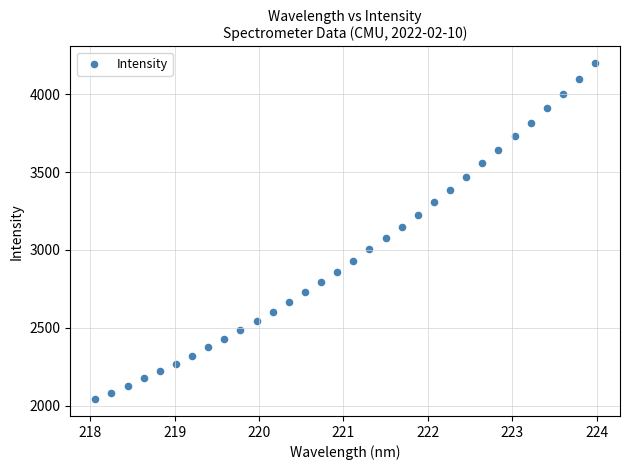

What is the range of X values (max minus min)?

5.9